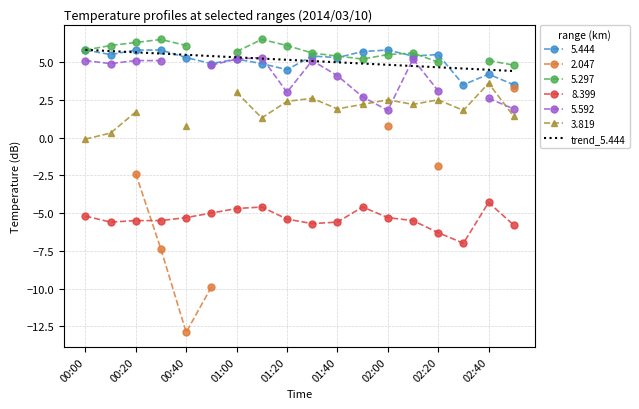

What is the average value?

5.1